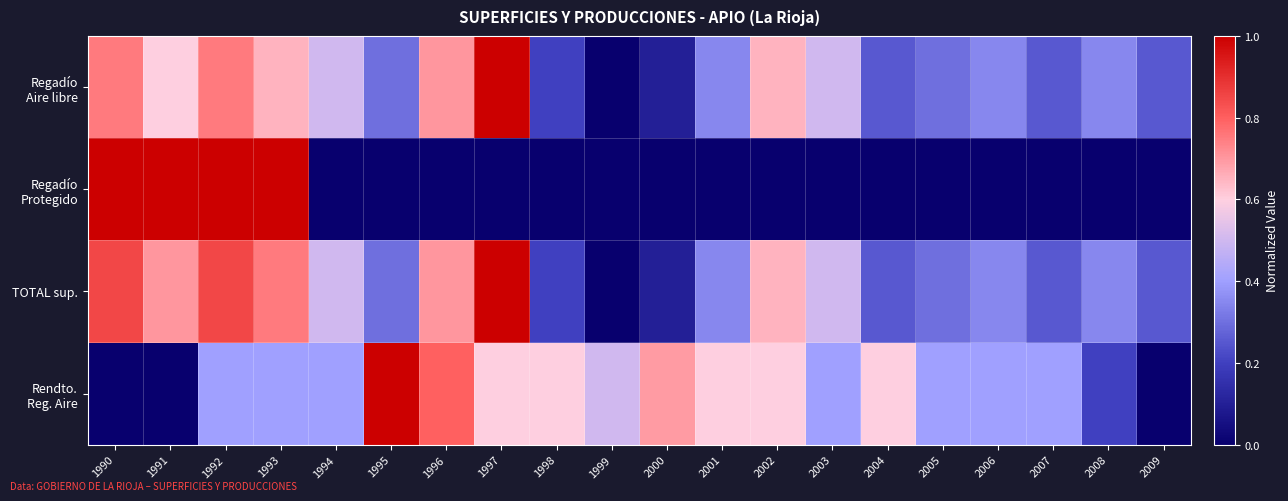

At which category is the sum across all series the highest?

1992